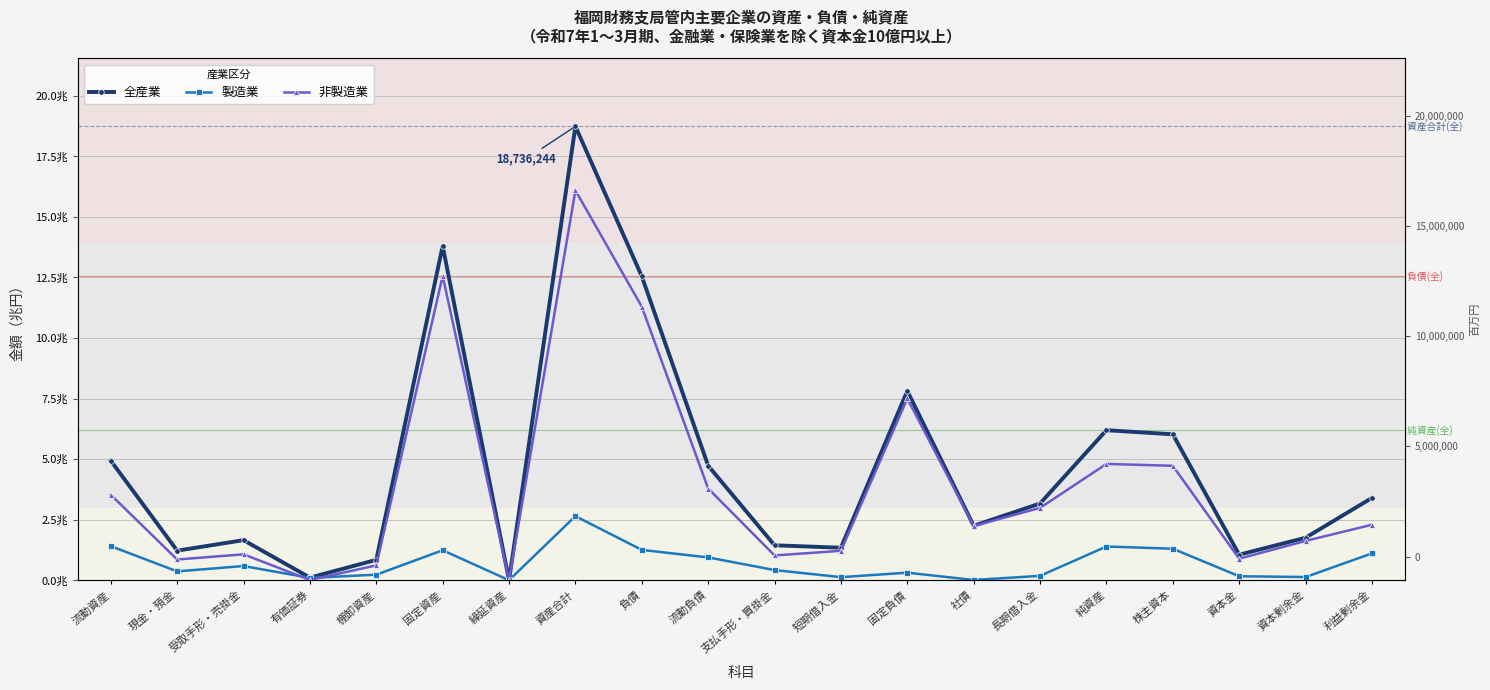

At 受取手形・売掛金, list the series in order from smallest to largest.

製造業, 非製造業, 全産業